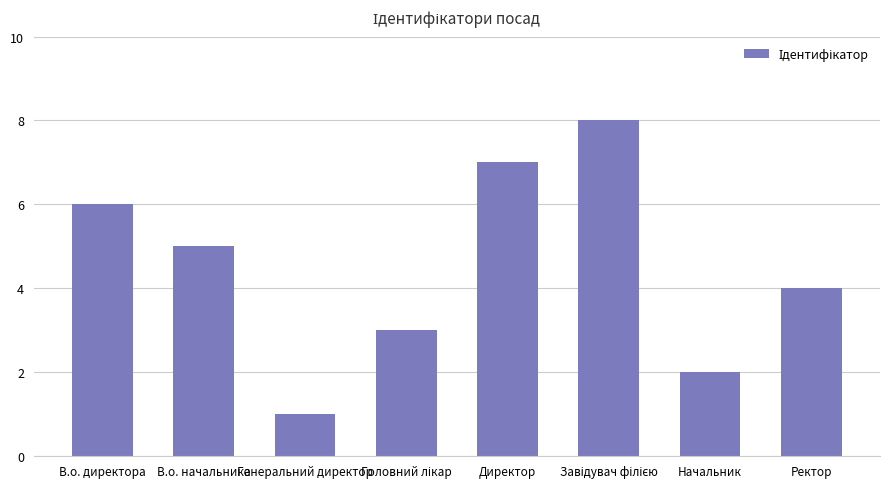

The value at В.о. директора is 10. True or false?

False